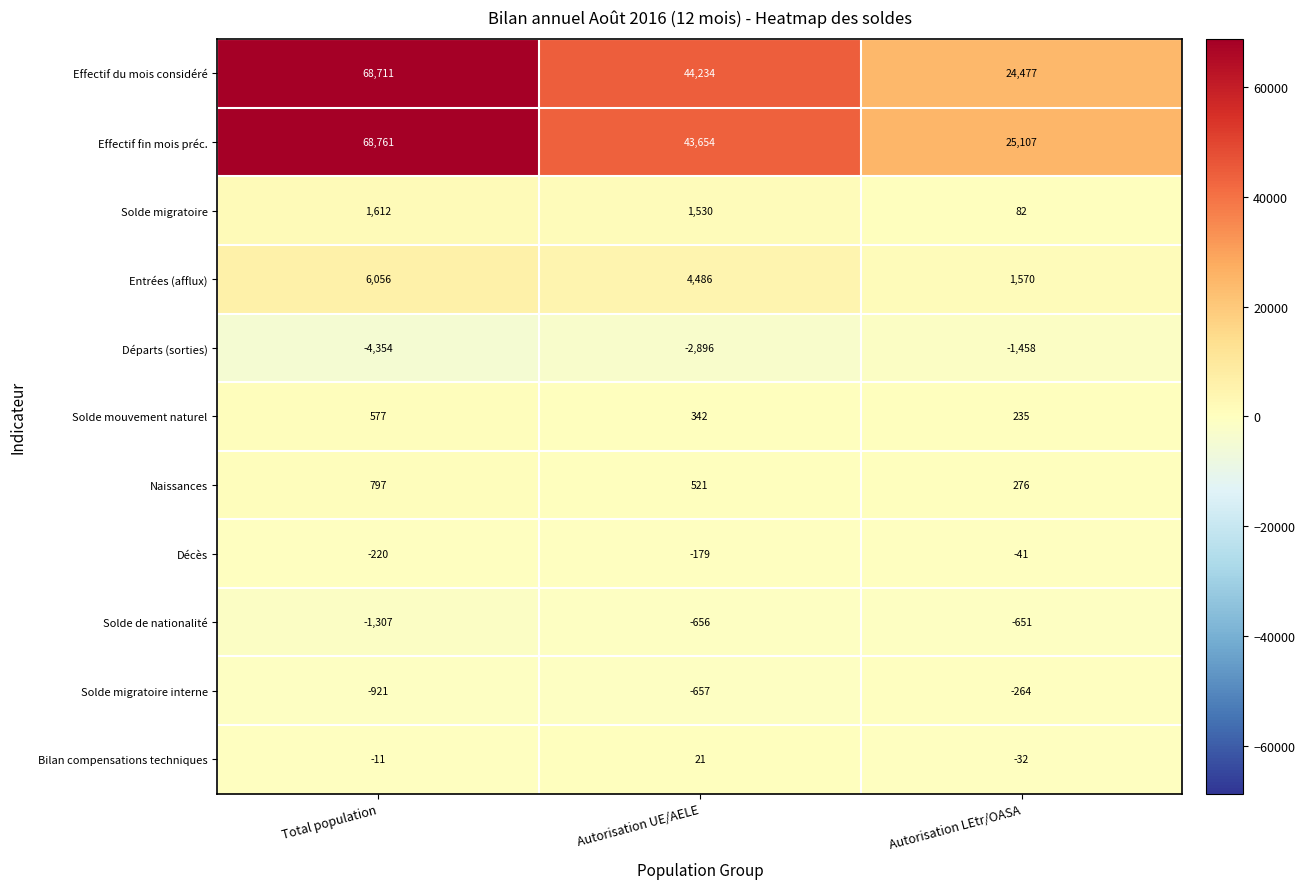

What is the difference between the highest and lowest values at Total population?

73115